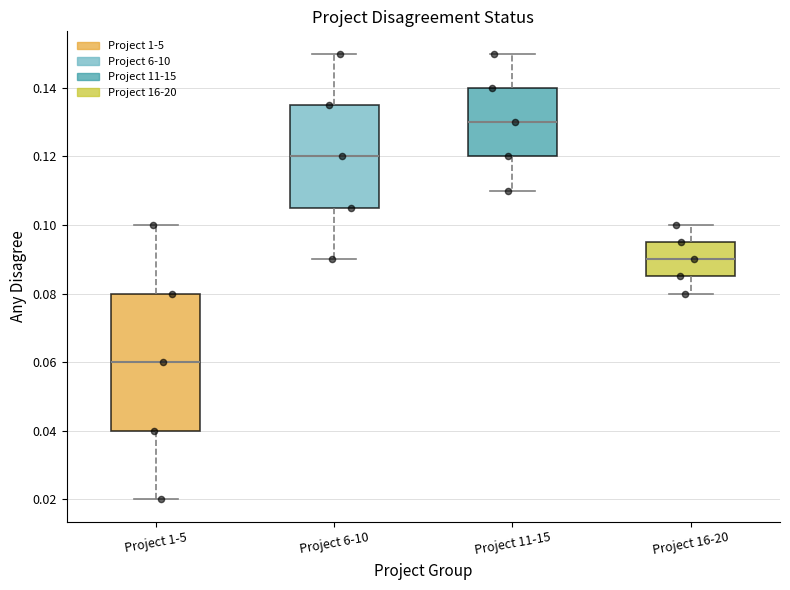

Reading left to right, read every box against the y-axis: the position of its median line, the range the box covers, and the ends of its whiskers. The values are not printed on the chart, so give them approximately, as read against the axis.

Project 1-5: median 0.060, box 0.040 to 0.080, whiskers 0.020 to 0.100
Project 6-10: median 0.120, box 0.106 to 0.136, whiskers 0.090 to 0.150
Project 11-15: median 0.130, box 0.120 to 0.140, whiskers 0.110 to 0.150
Project 16-20: median 0.090, box 0.086 to 0.096, whiskers 0.080 to 0.100